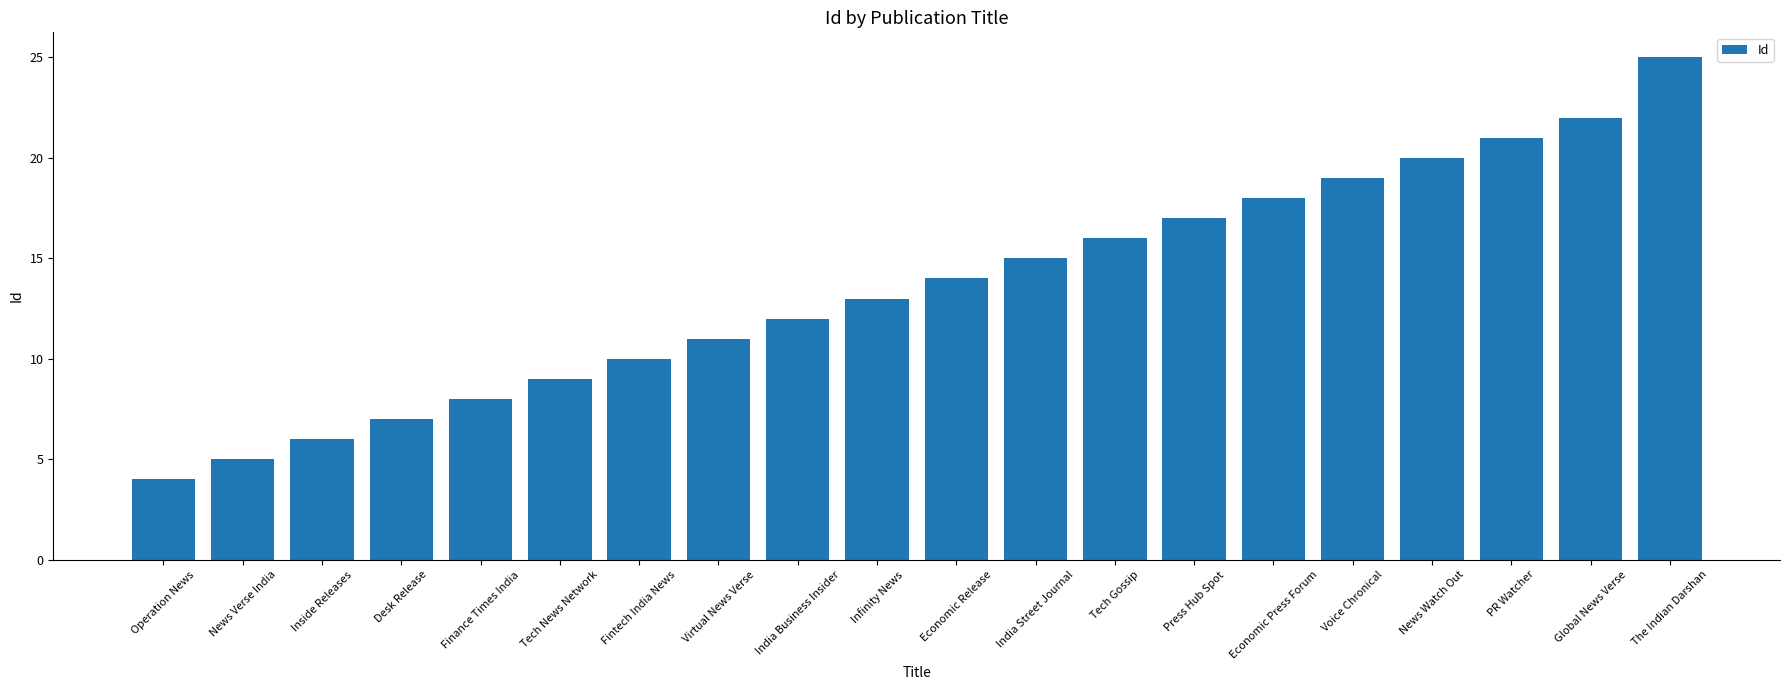

Which label corresponds to the smallest value in the chart?

Operation News